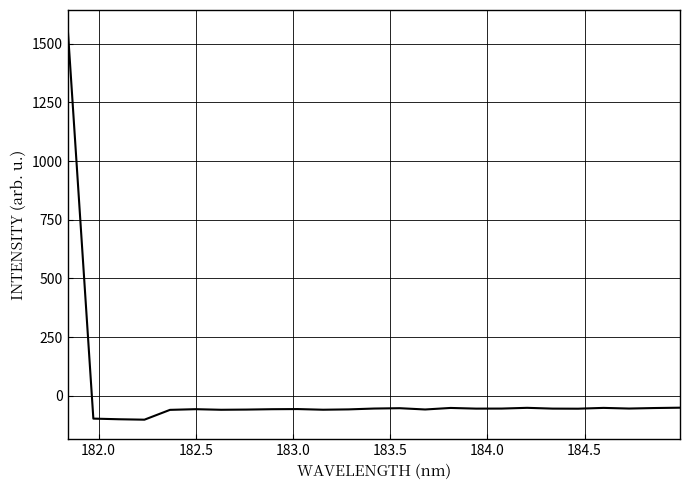

What is the greatest value displayed?

1560.8